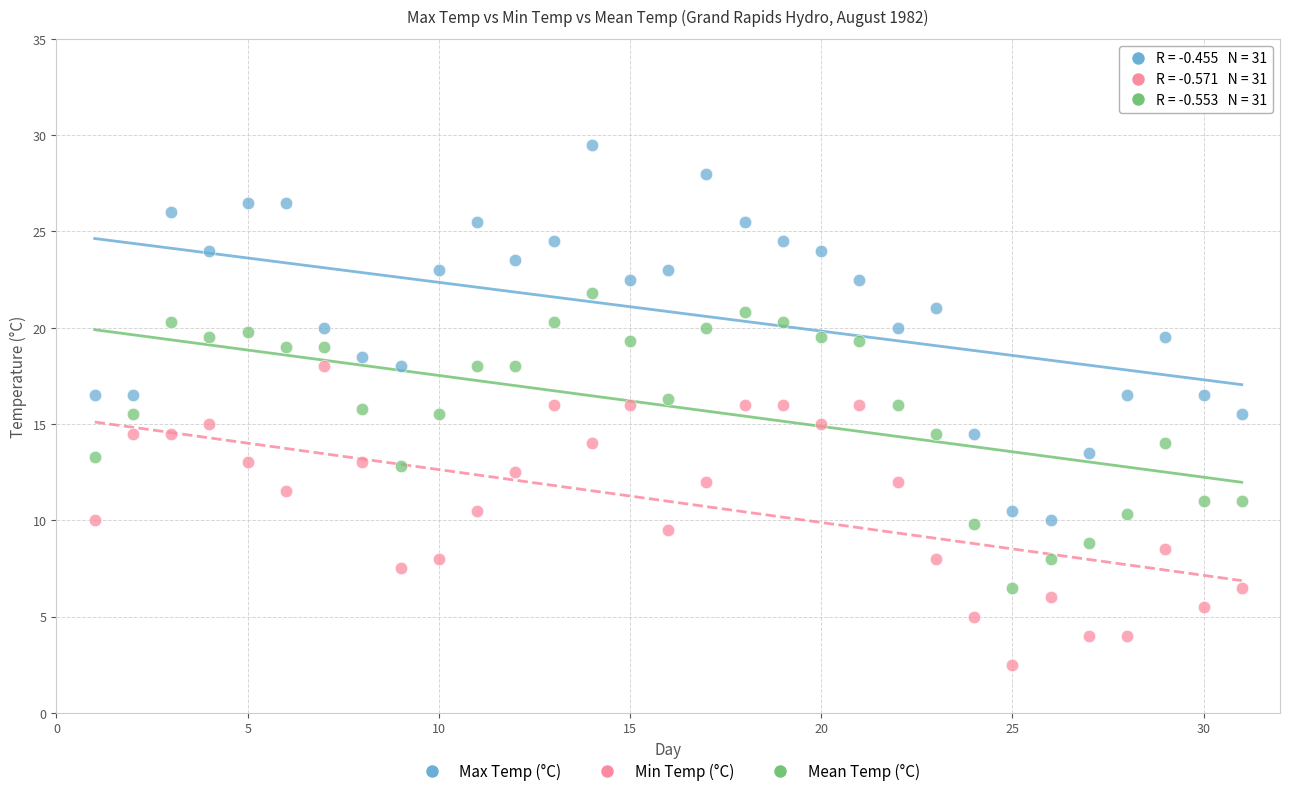

What is the X range (max minus min) for the scatter plot?

30.0